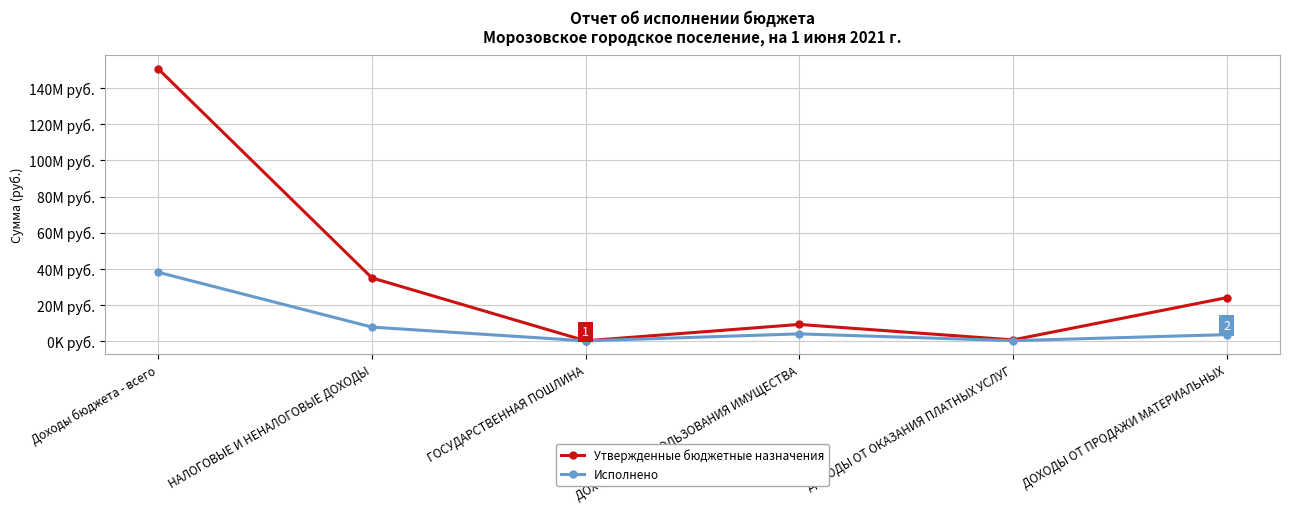

Which label corresponds to the largest value in the chart?

Доходы бюджета - всего